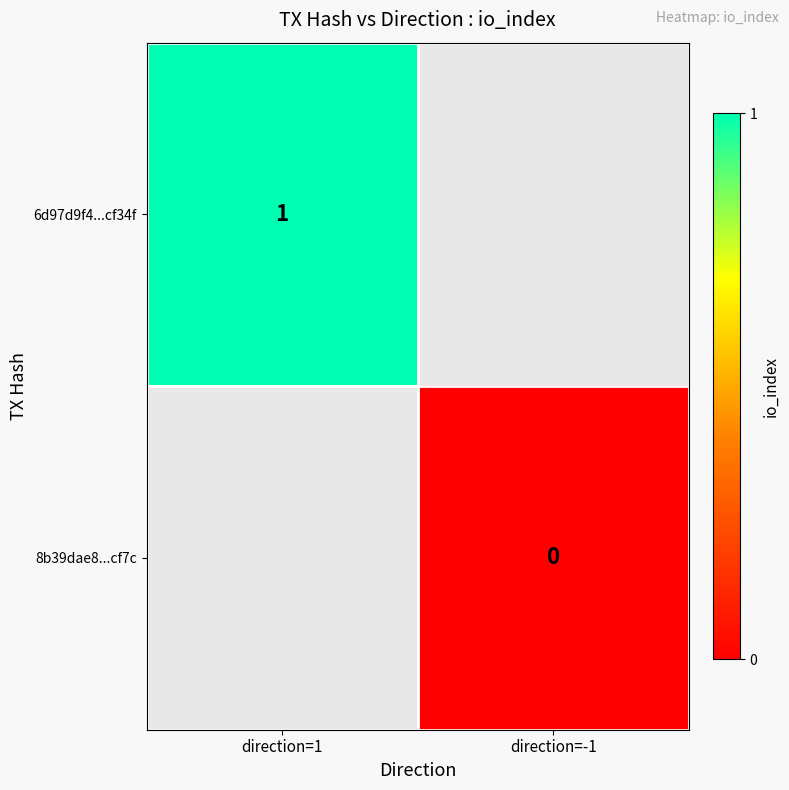

Is it true that 6d97d9f4...cf34f equals 2 at direction=1?

False